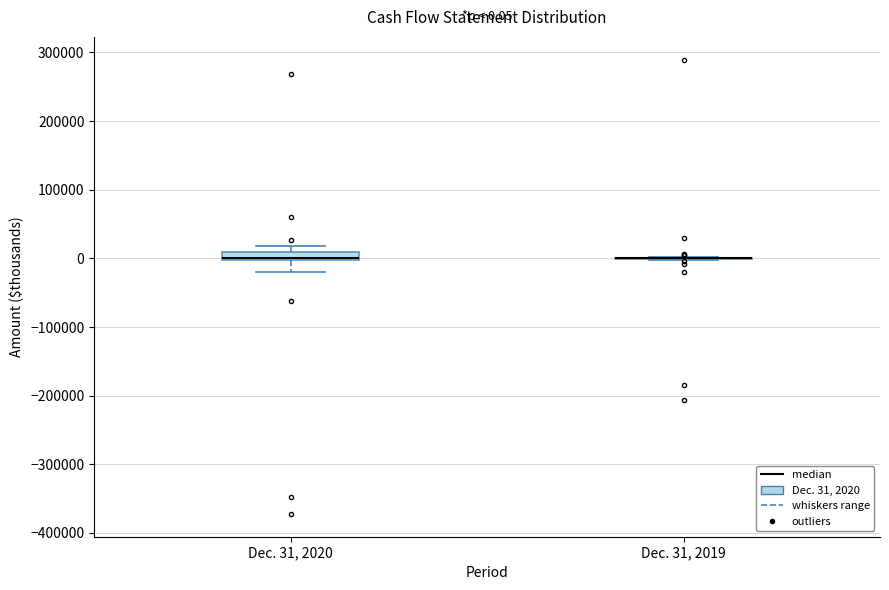

Which box is the tallest, from its lower edge to its upper edge?

Dec. 31, 2020